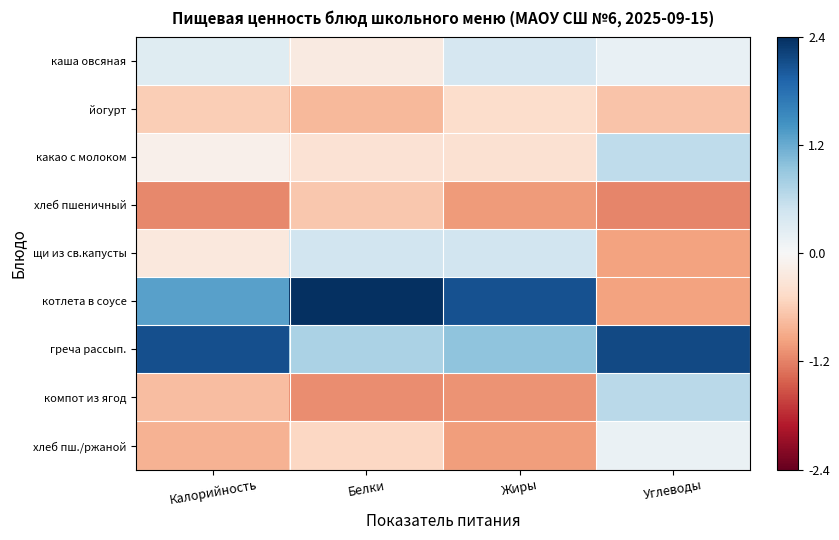

Reading right to left, extract all data points from this chart.

каша овсяная: Углеводы=0.2	Жиры=0.4	Белки=-0.2	Калорийность=0.3
йогурт: Углеводы=-0.7	Жиры=-0.4	Белки=-0.8	Калорийность=-0.6
какао с молоком: Углеводы=0.6	Жиры=-0.4	Белки=-0.3	Калорийность=-0.1
хлеб пшеничный: Углеводы=-1.1	Жиры=-1.0	Белки=-0.6	Калорийность=-1.1
щи из св.капусты: Углеводы=-0.9	Жиры=0.4	Белки=0.5	Калорийность=-0.3
котлета в соусе: Углеводы=-0.9	Жиры=2.1	Белки=2.4	Калорийность=1.3
греча рассып.: Углеводы=2.1	Жиры=0.9	Белки=0.7	Калорийность=2.1
компот из ягод: Углеводы=0.6	Жиры=-1.1	Белки=-1.1	Калорийность=-0.7
хлеб пш./ржаной: Углеводы=0.2	Жиры=-1.0	Белки=-0.5	Калорийность=-0.8